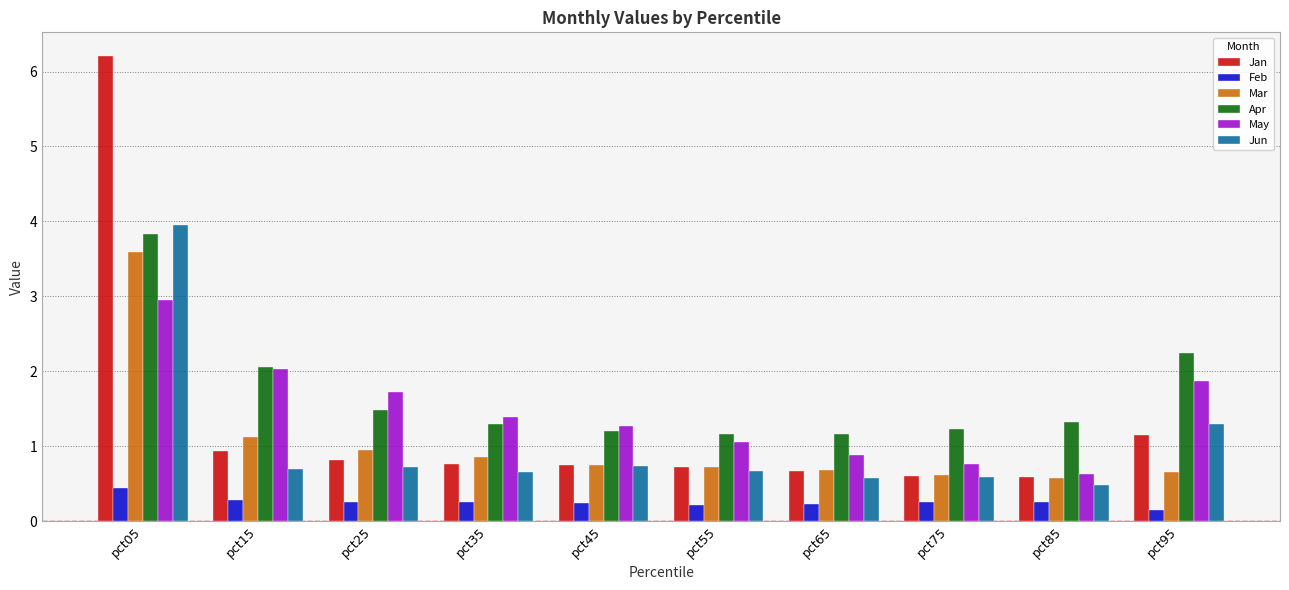

What is the total value across all series at pct55?

4.6